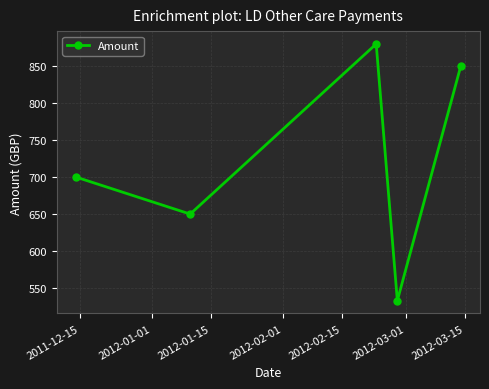

What is the greatest value displayed?

879.9